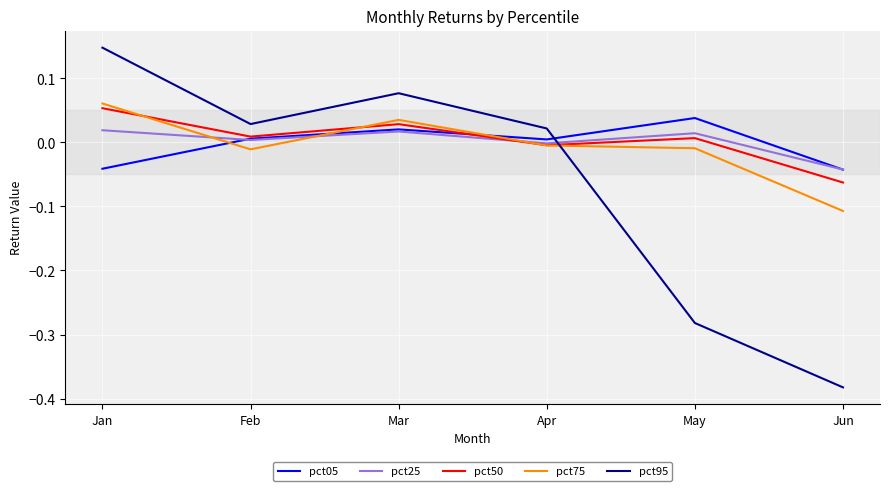

Which category has the highest value across all series?

Jan